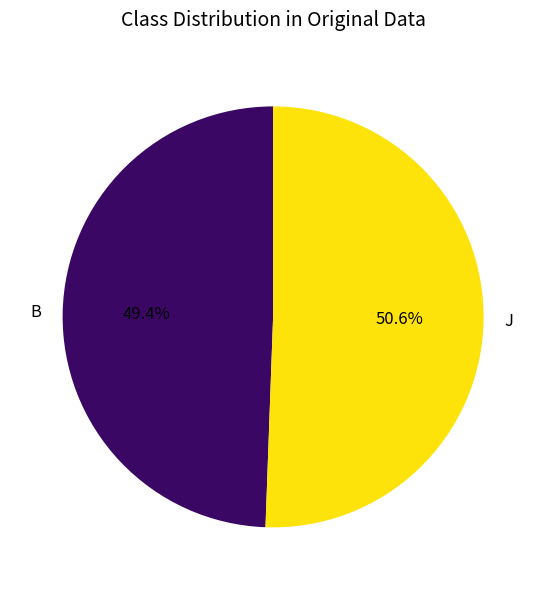

To the nearest percent, what percentage of the pie is B?

49%